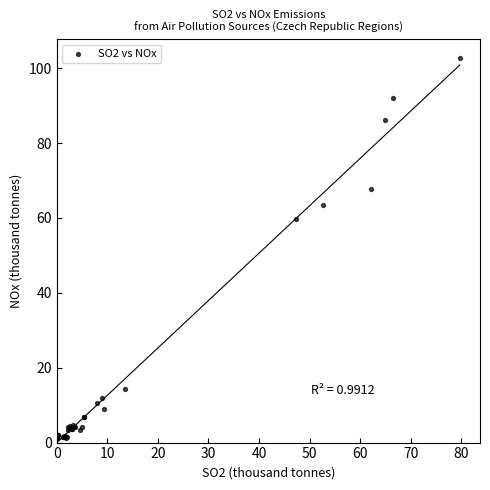

What Y value in the scatter plot is closest to 51?

59.7